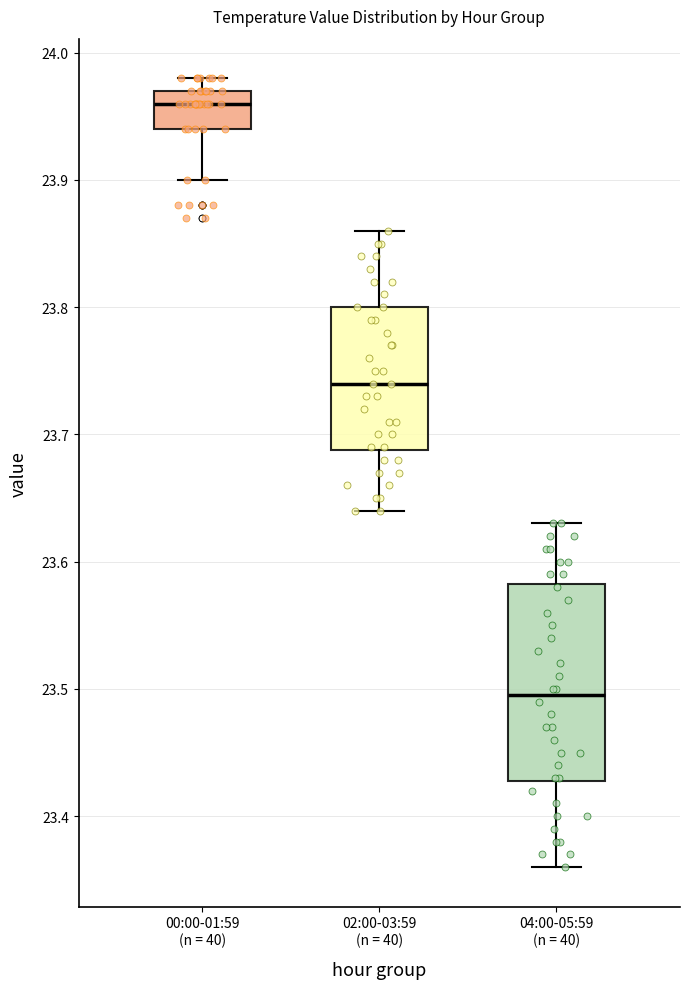

Reading left to right, transcribe this box plot: for each box, give where its median line is, the range the box spans, and where its two whiskers end, as read against the y-axis. The values are not printed on the chart, so give them approximately, as read against the axis.

00:00-01:59 (n = 40): median 23.96, box 23.94 to 23.97, whiskers 23.90 to 23.98
02:00-03:59 (n = 40): median 23.74, box 23.69 to 23.80, whiskers 23.64 to 23.86
04:00-05:59 (n = 40): median 23.50, box 23.43 to 23.58, whiskers 23.36 to 23.63